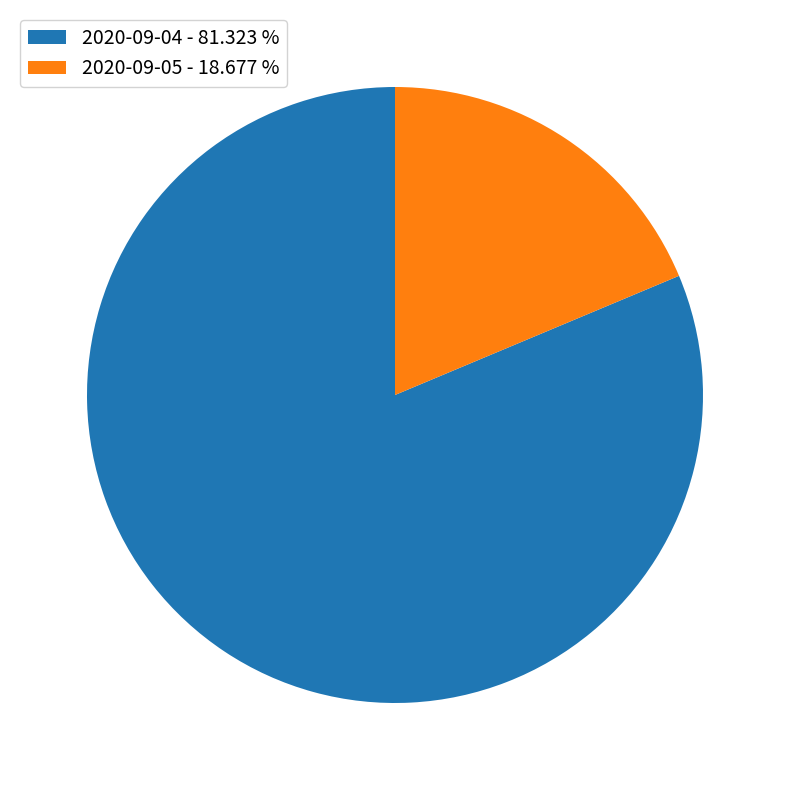

Is there a majority slice in this chart?

Yes